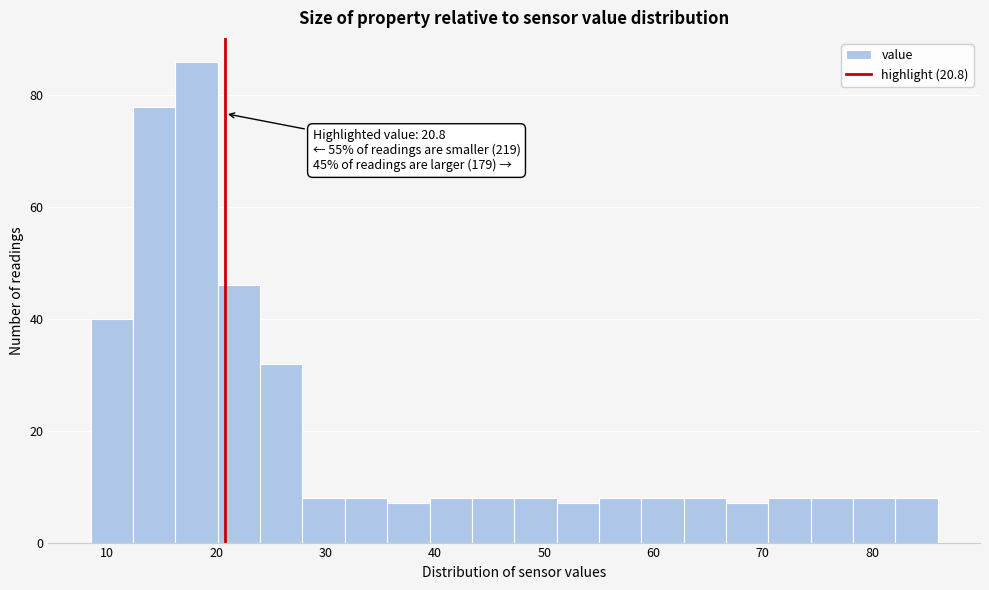

Around what value on the x-axis is the tallest bar? Give the approximate position of its centre, as read against the axis.

18